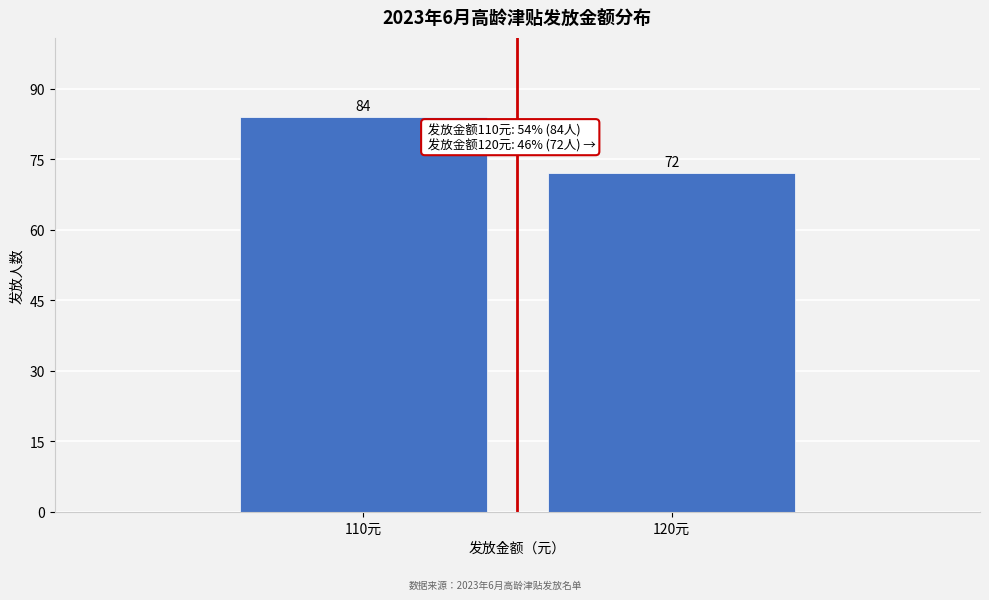

Reading right to left, what are all the values shown in this chart?

72	84